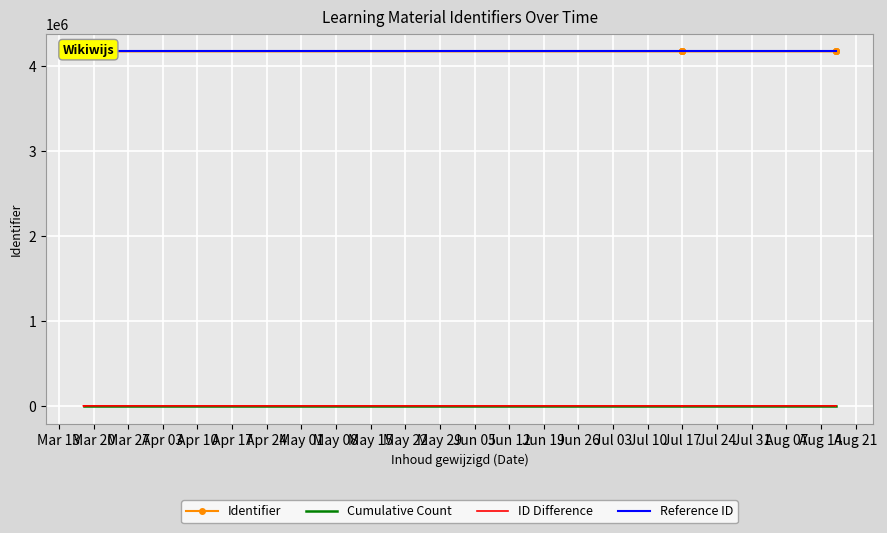

How many distinct data groups are displayed?

4